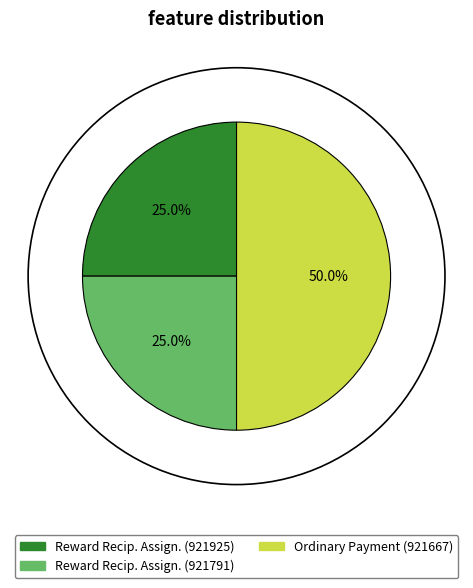

Does Reward Recip. Assign. (921925) represent more than half of the total?

No